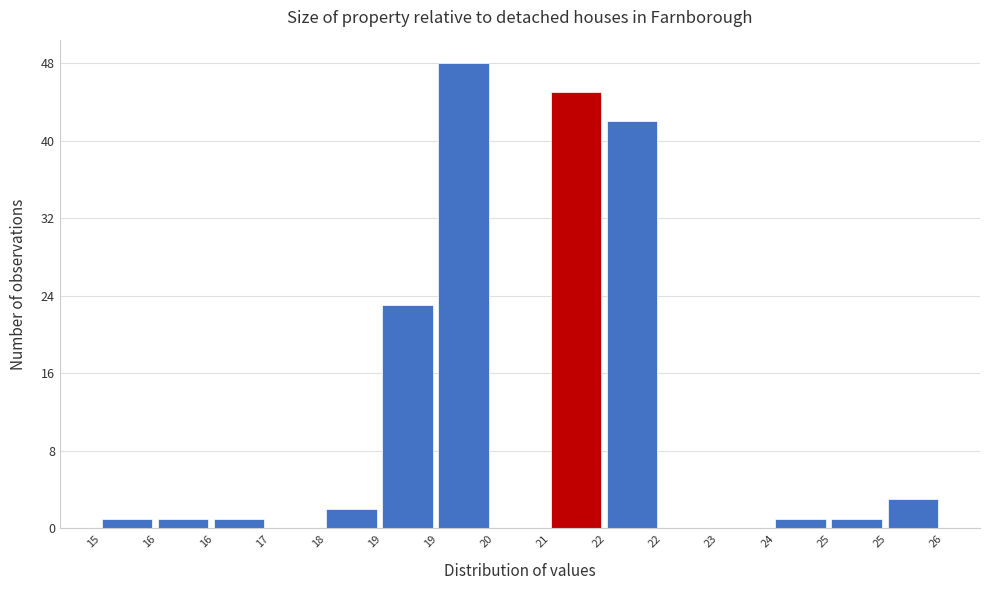

How many series are shown in this chart?

1